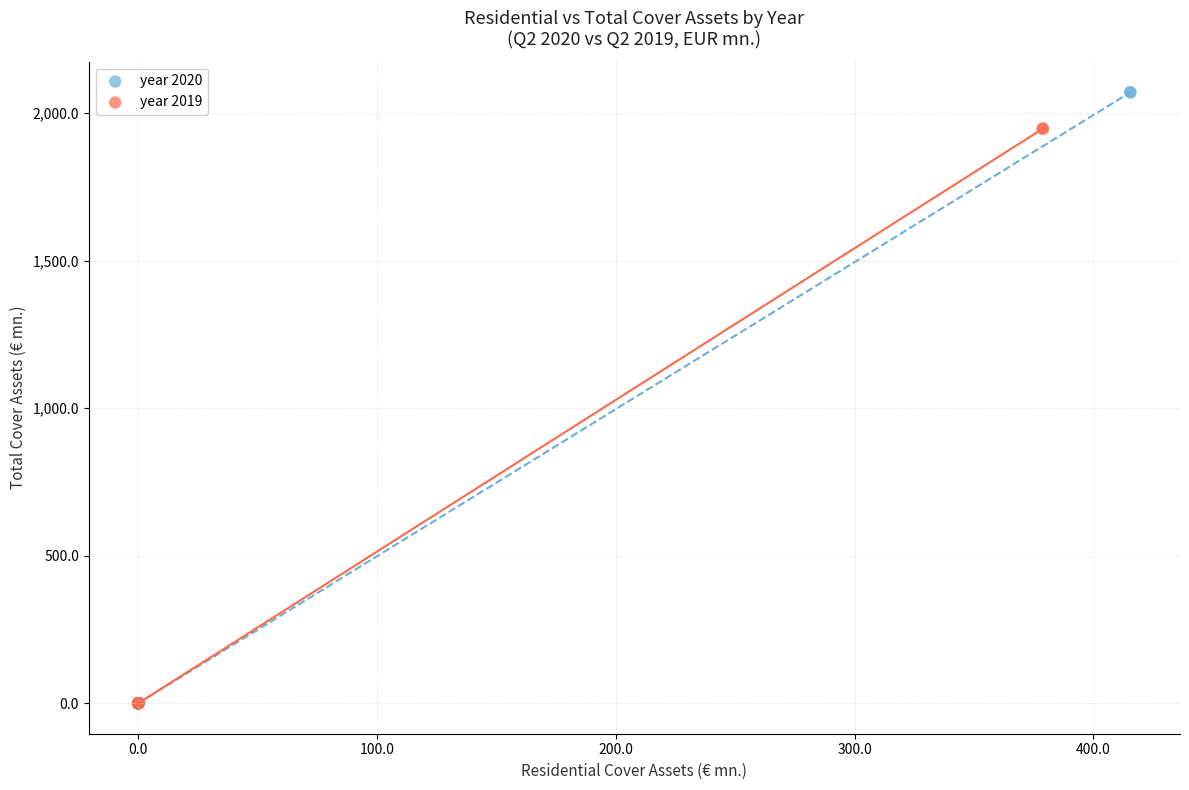

Which series contains the highest Y value?

year 2020